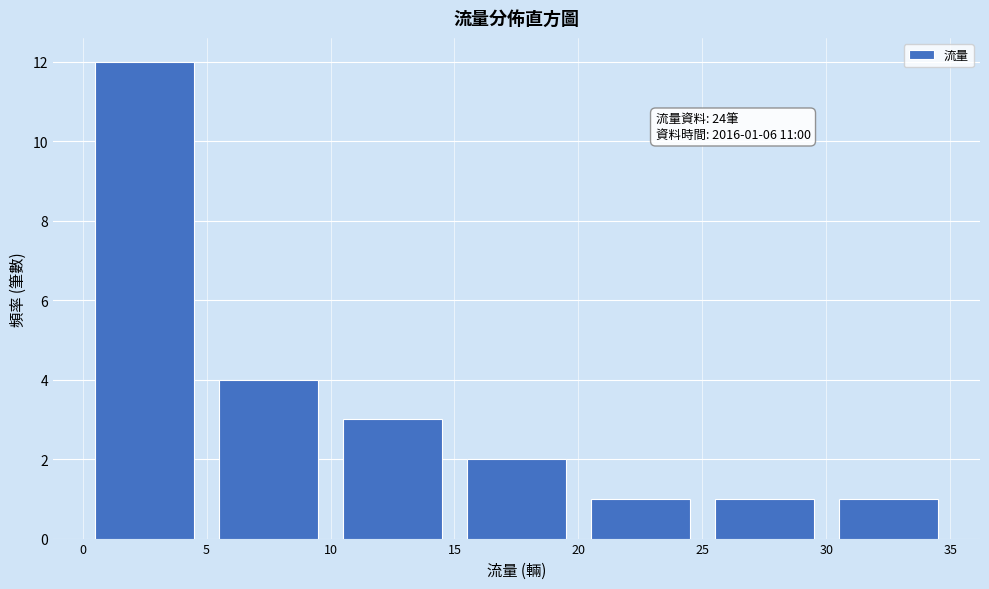

Over which range of the x-axis is the bar tallest?

0 to 5